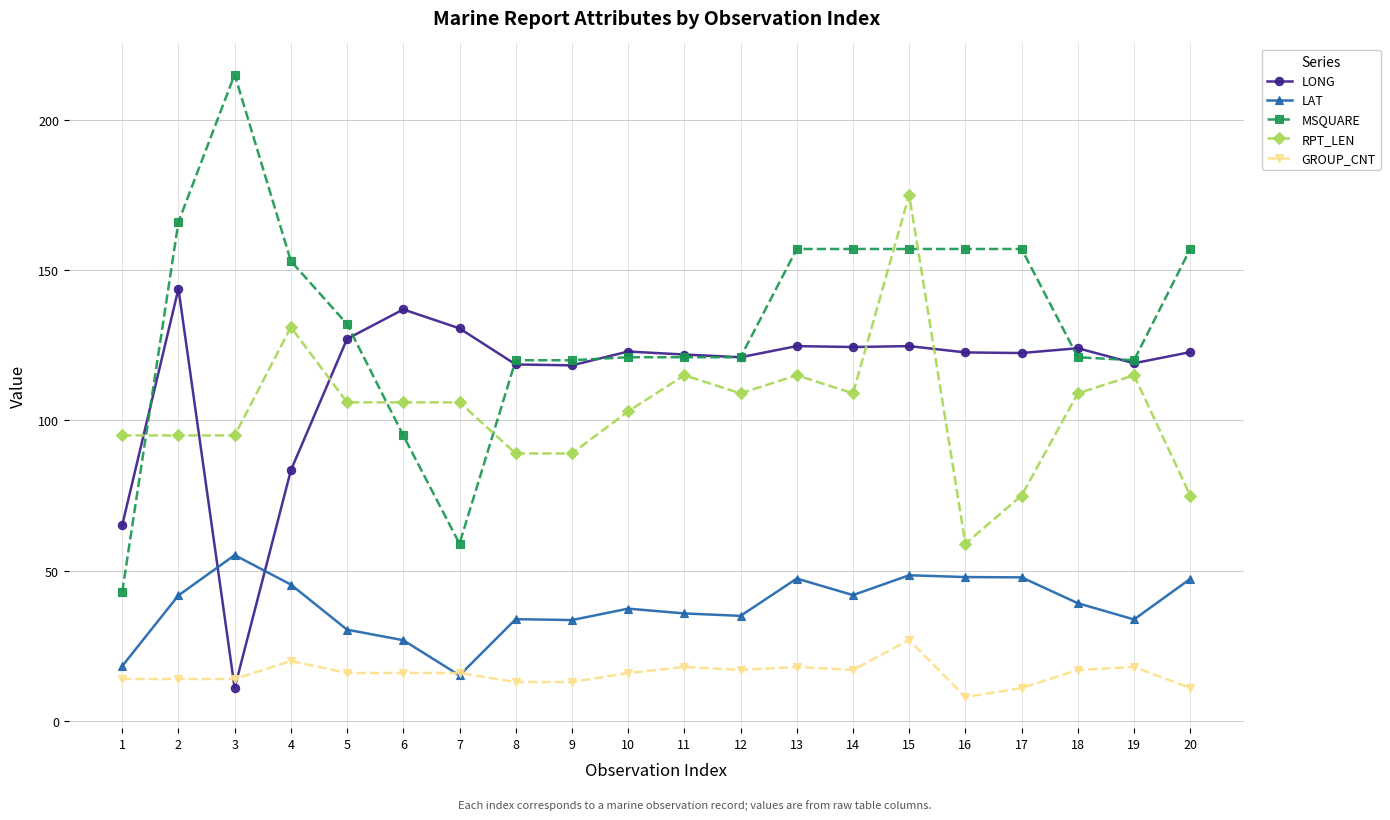

Which category has the lowest value across all series?

16